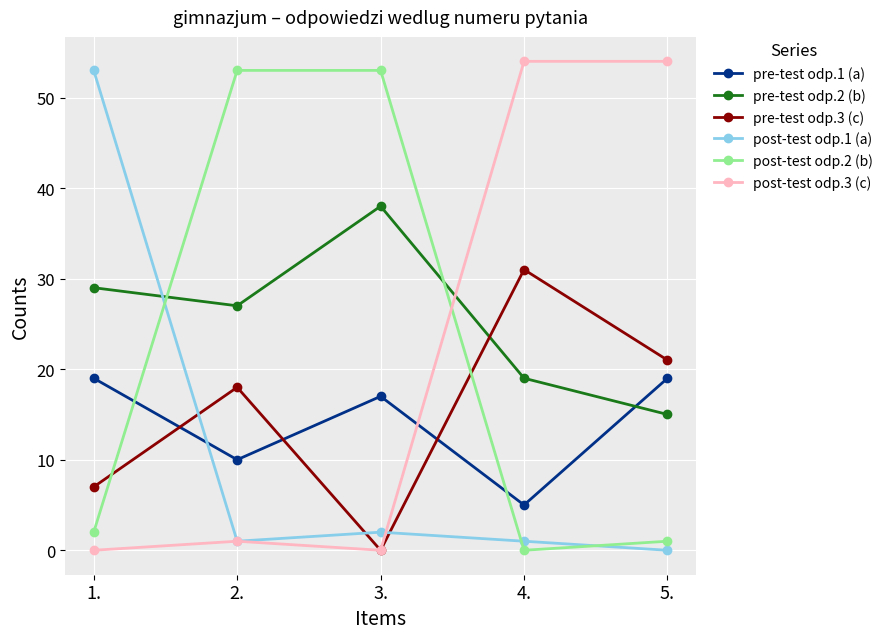

What is the approximate value of pre-test odp.2 (b) at 4.?

19